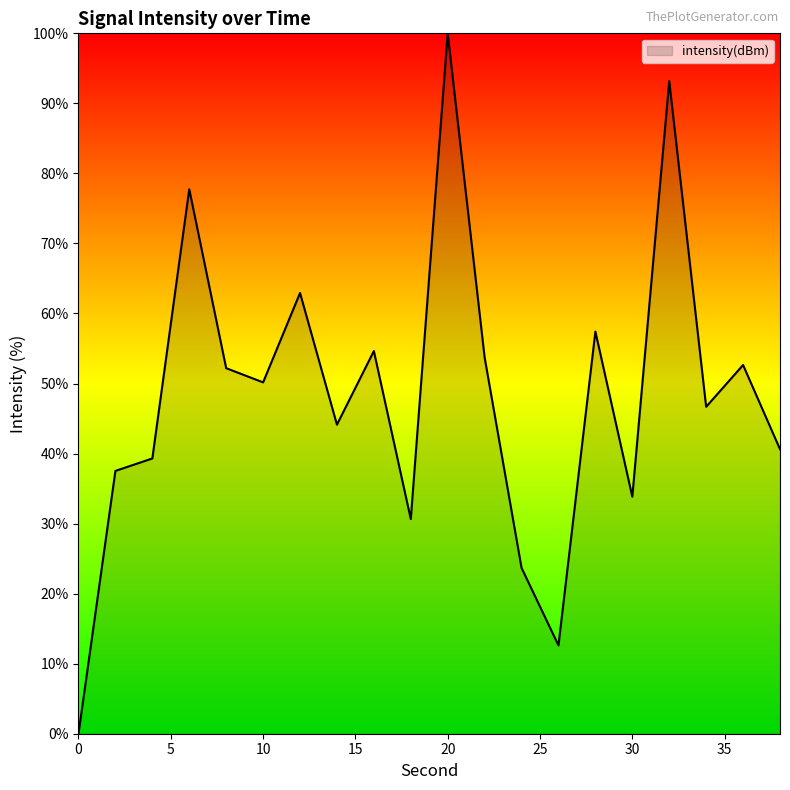

What is the difference between the maximum and minimum values?

100.0